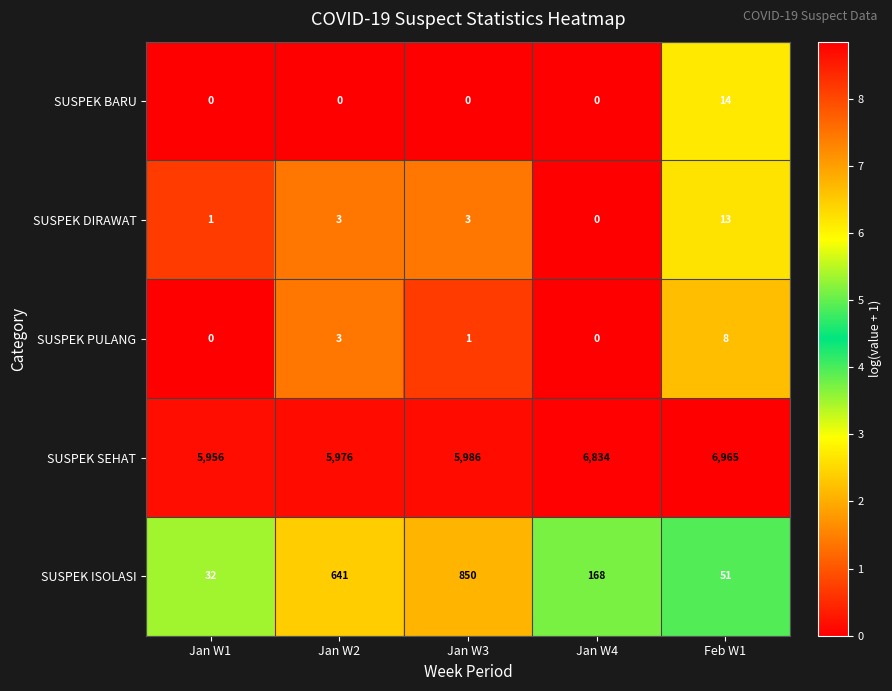

What is the highest value of the SUSPEK BARU series?

14